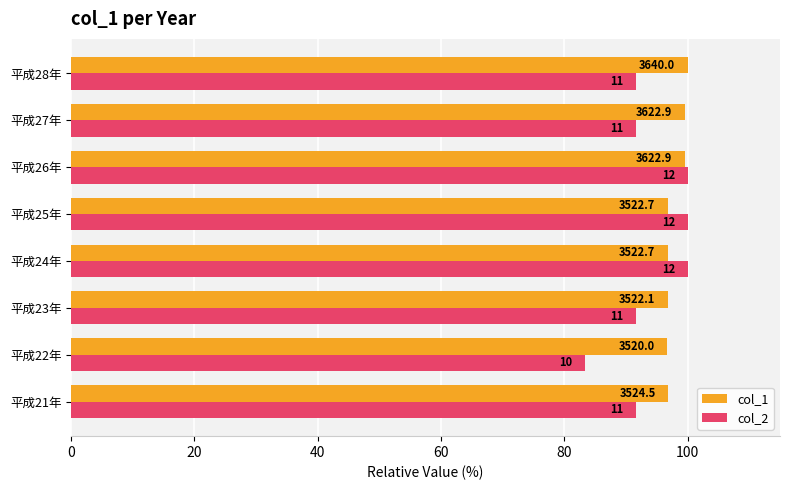

What are all the series names shown in the legend?

col_1, col_2